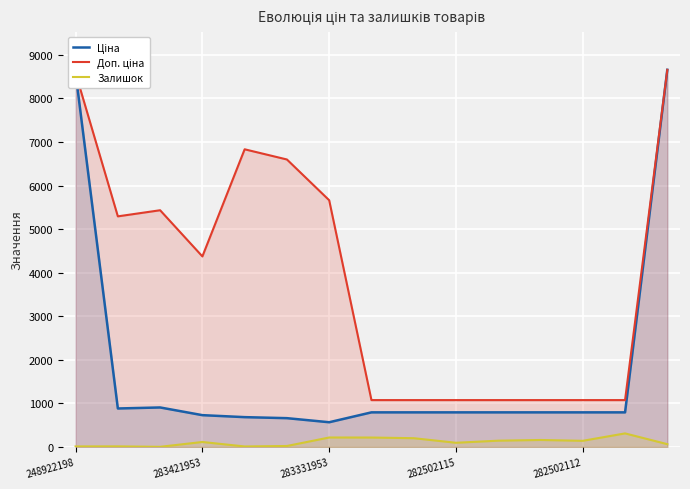

What is the minimum value shown in the chart?

2.0